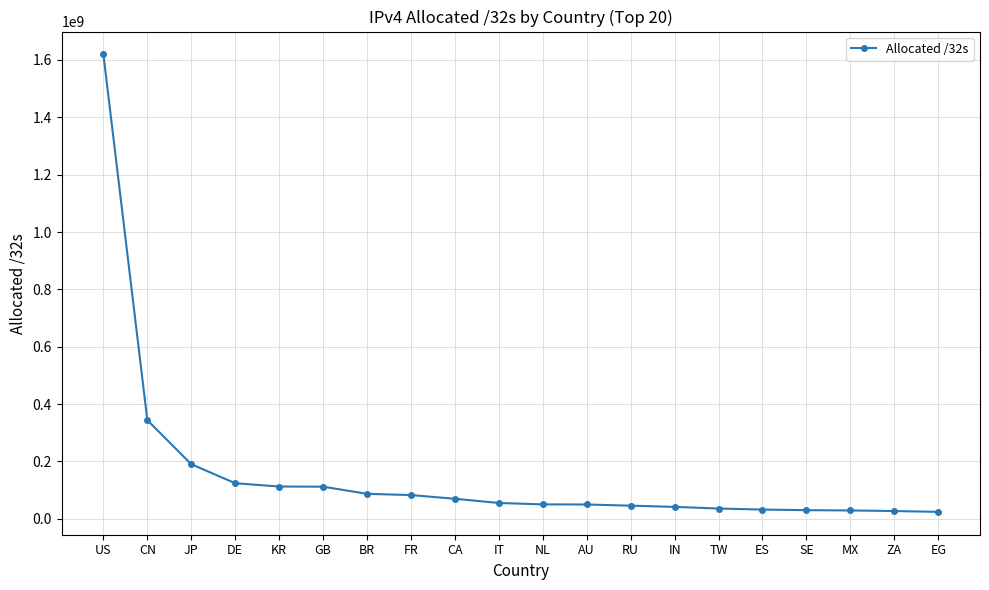

How many lines are shown in the chart?

1